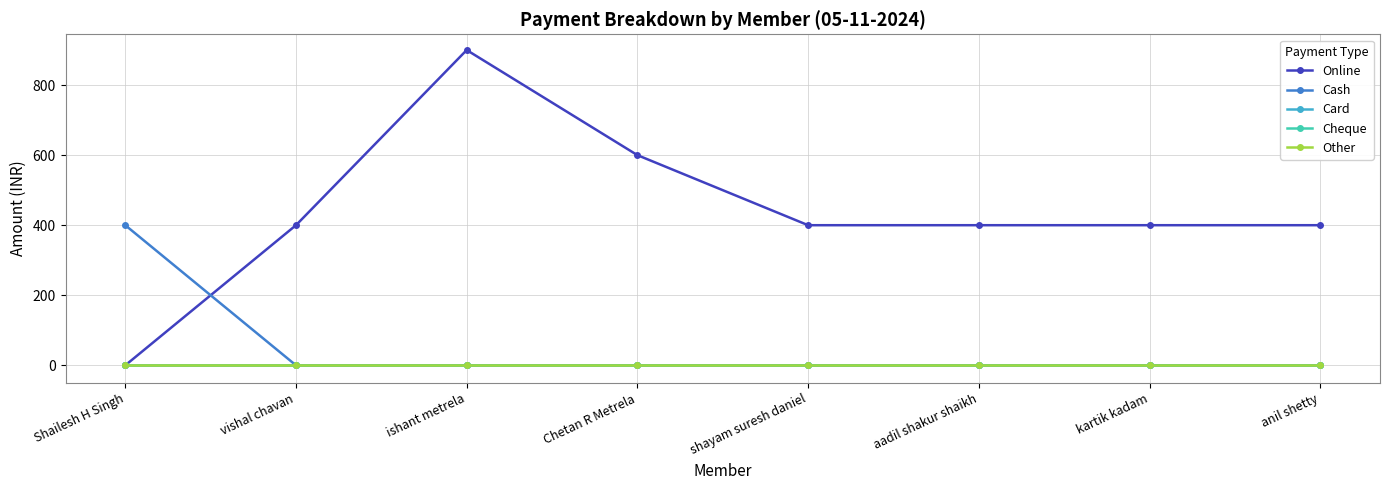

Where is Cash nearest to the value 200?

Shailesh H Singh